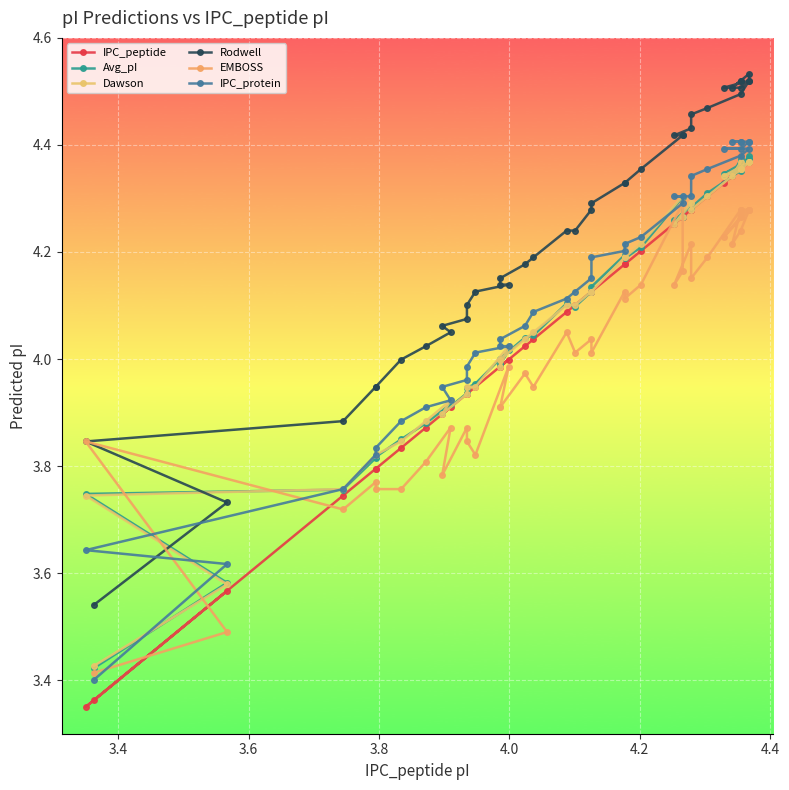

True or false: IPC_peptide and IPC_protein cross at least once.

False